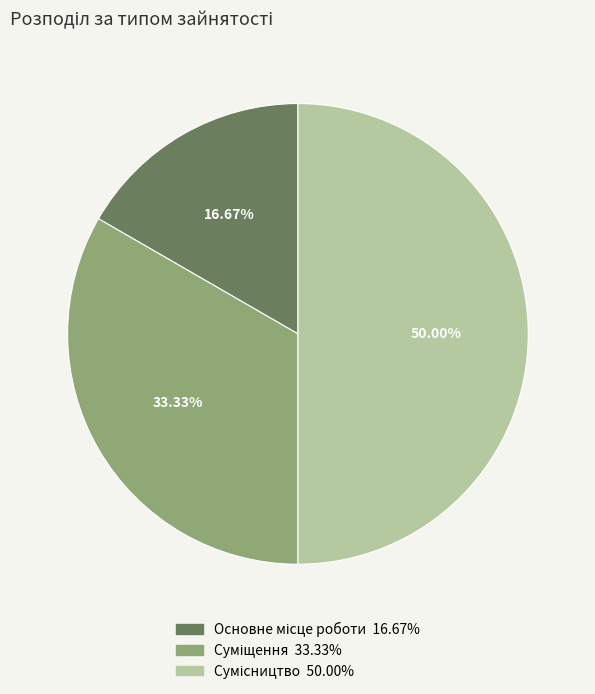

Combined, do Основне місце роботи and Суміщення account for over 50%?

No